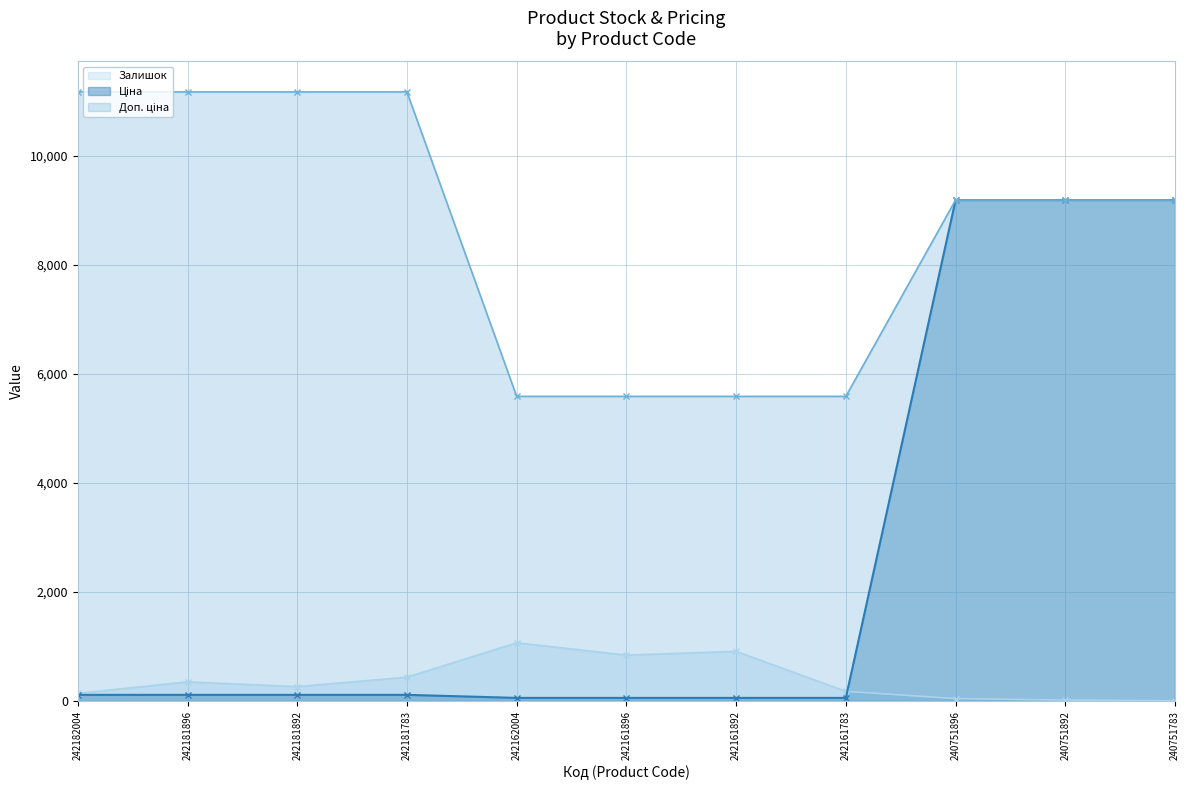

What value does the Доп. ціна series have at 240751896?

9185.9